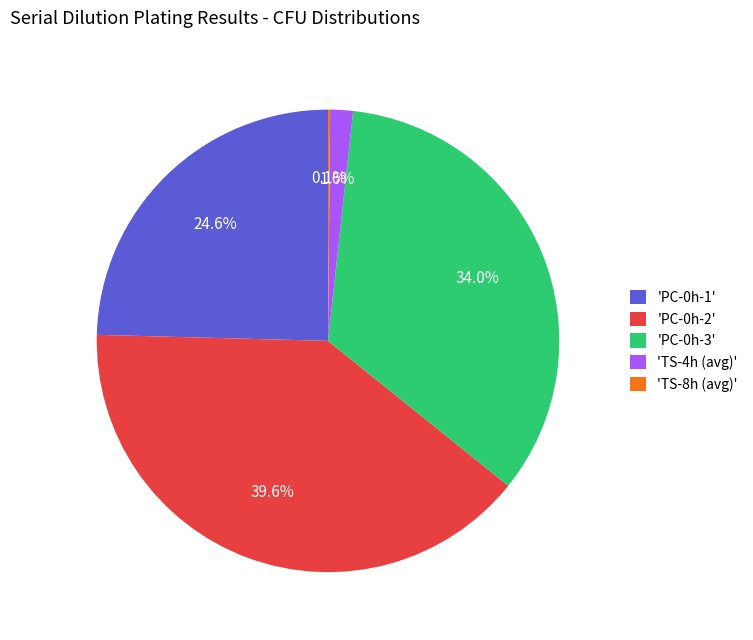

Approximately how many times larger is the value at 'PC-0h-3' compared to 'PC-0h-2'?

0.9